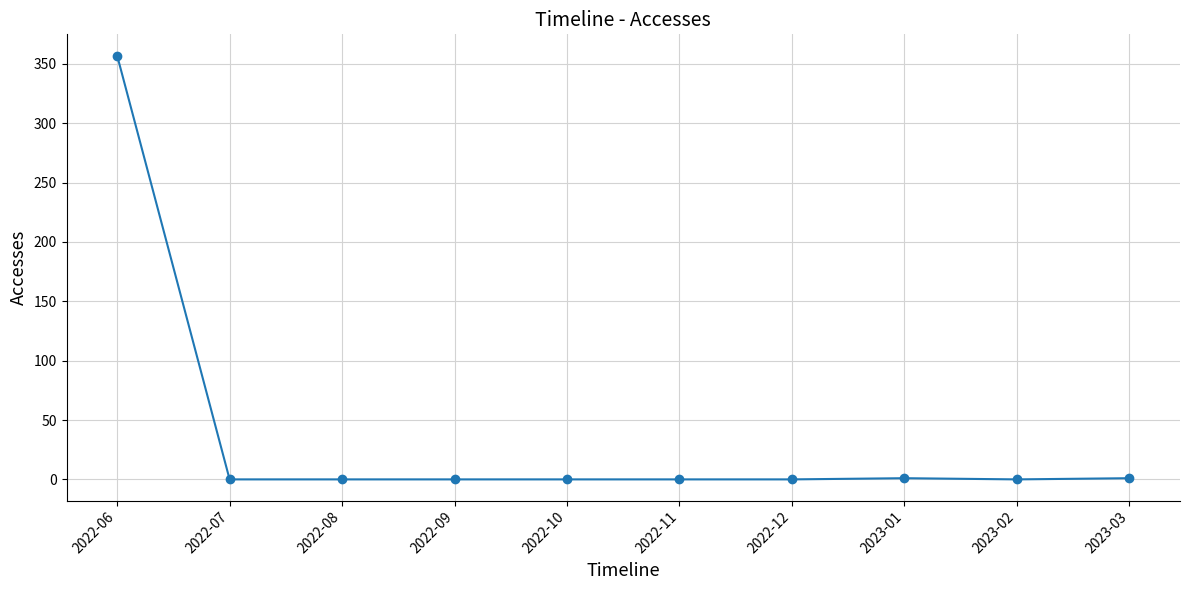

The chart shows a value of -113 at 2022-12. True or false?

False